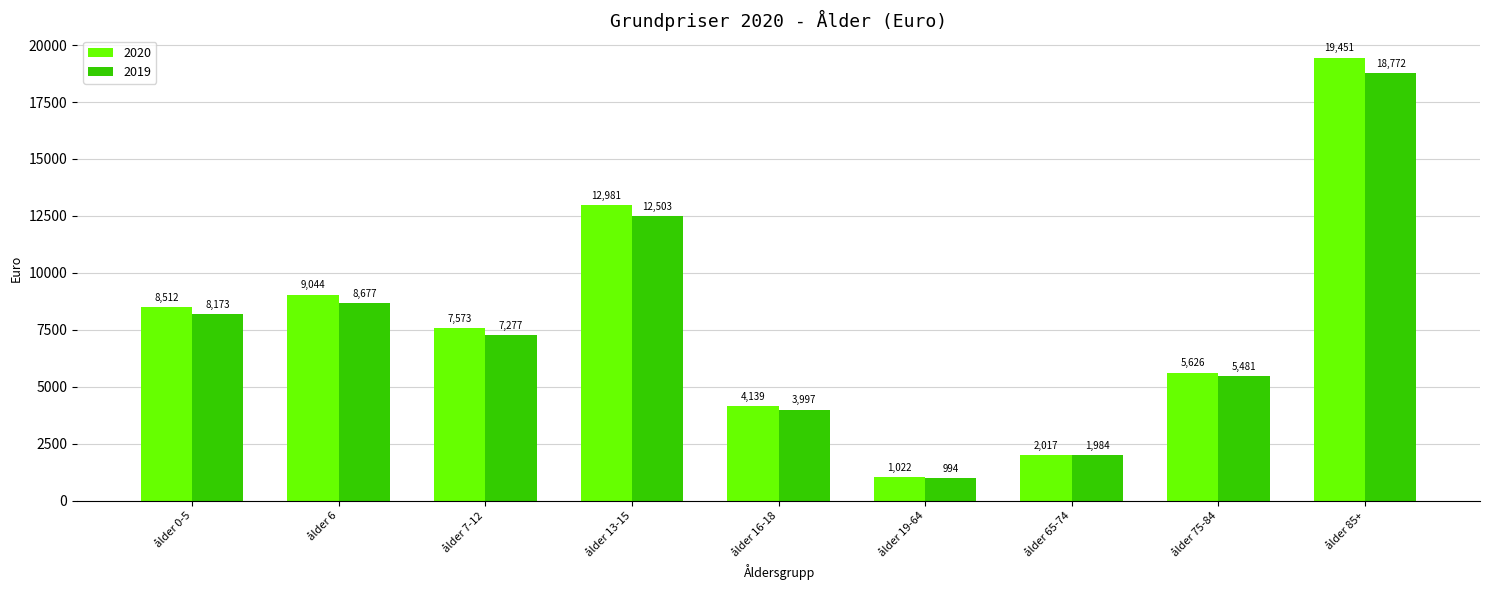

What is the difference between the maximum and minimum values in the 2019 series?

17778.2